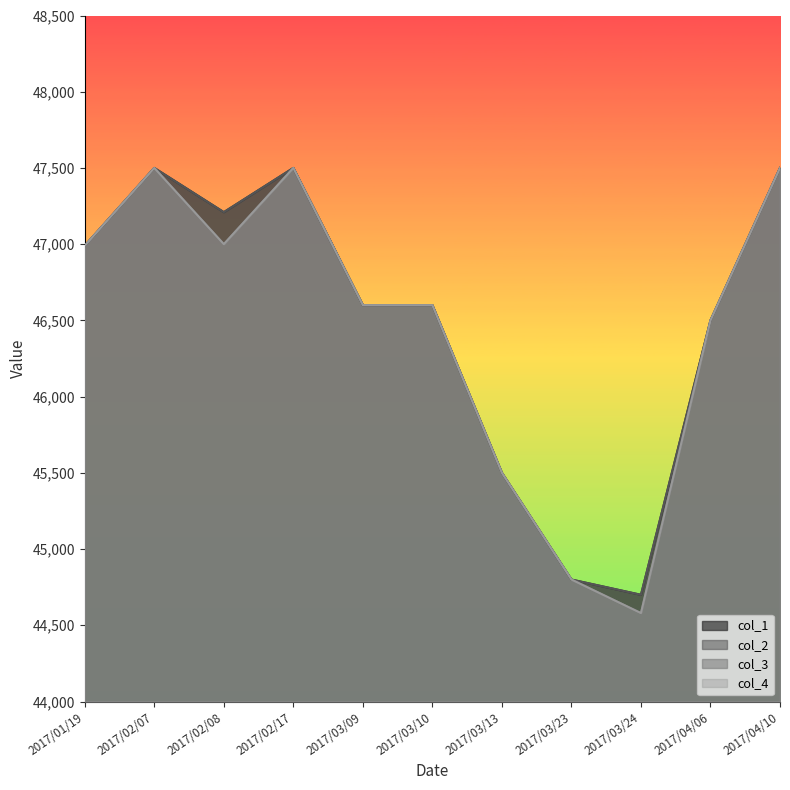

Does the chart have visible grid lines?

No